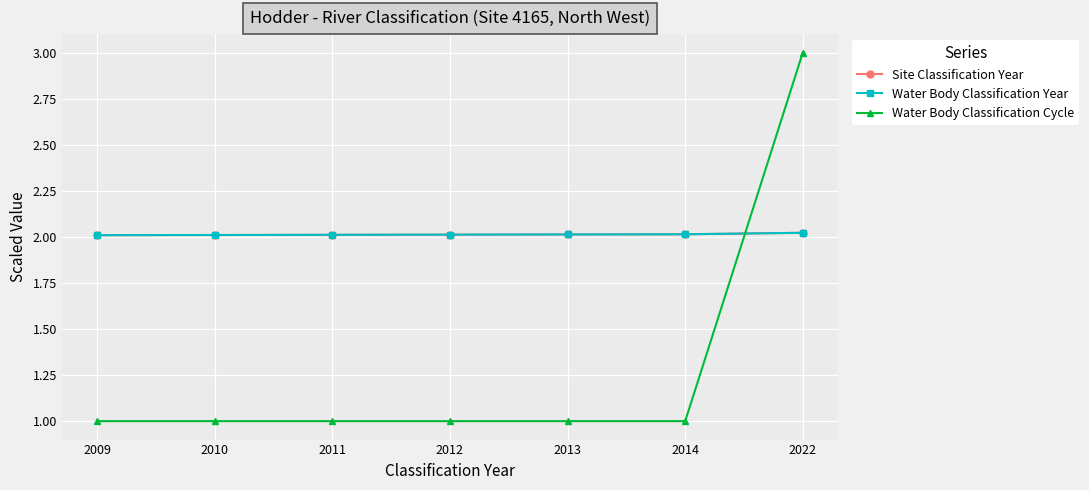

How many Site Classification Year values are between 2 and 3?

7